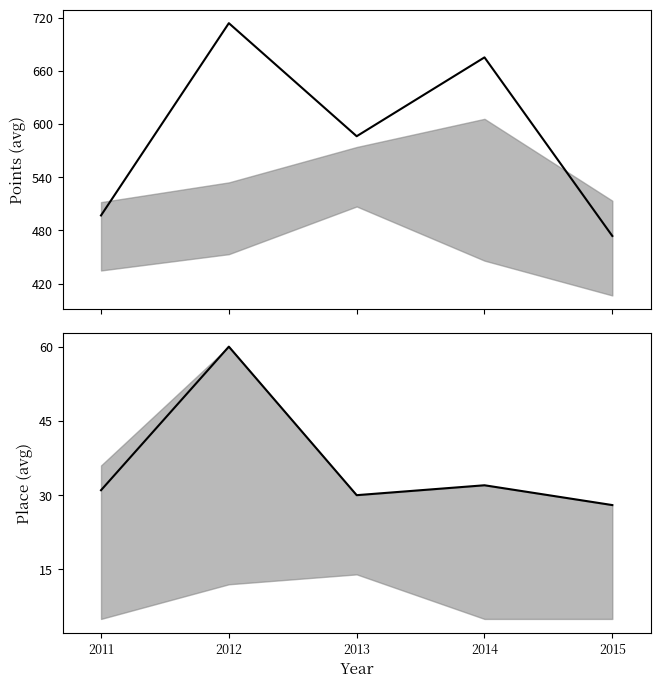

Between 2012 and 2013, which series saw the biggest shift?

Points mid